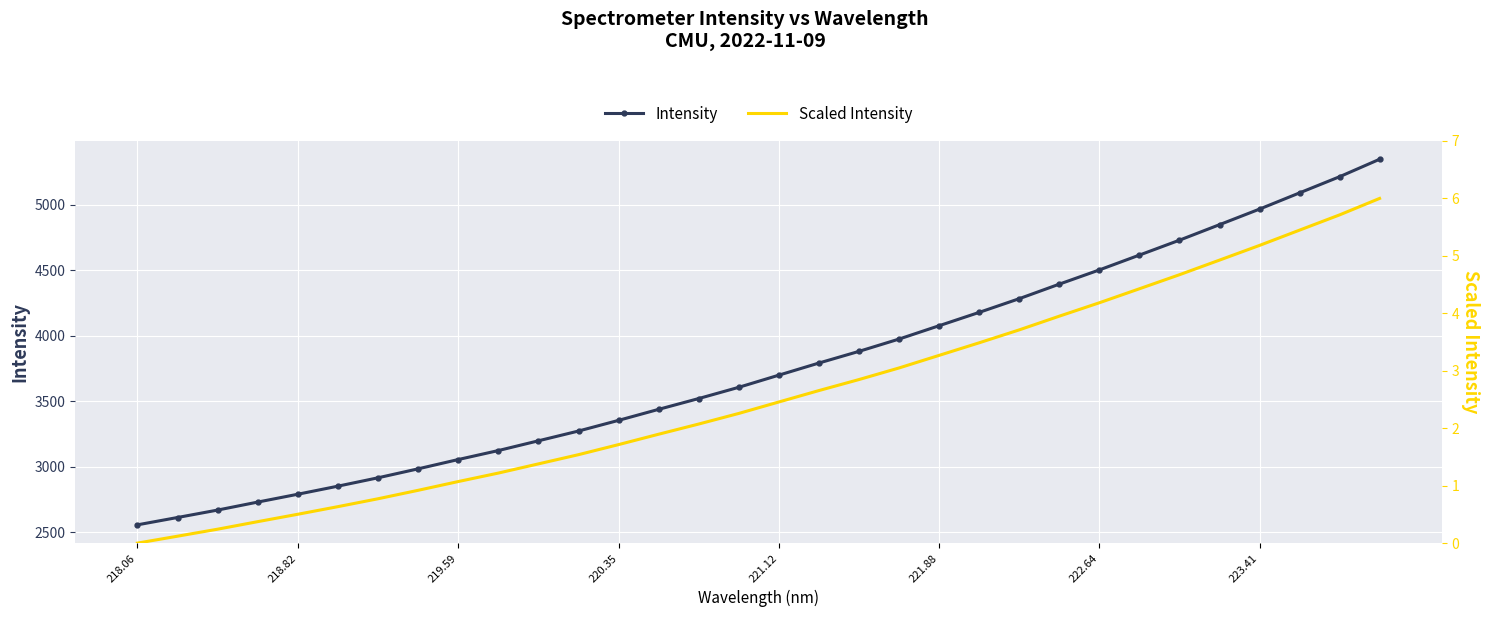

How many positive values does the Scaled Intensity series have?

31